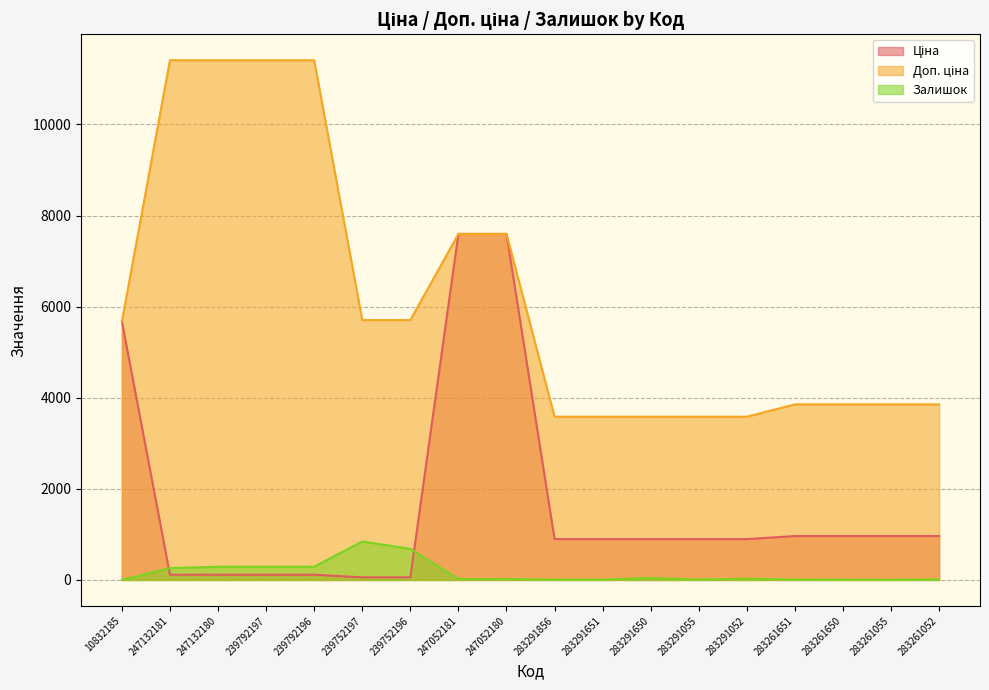

What is the highest value of the Залишок series?

845.0